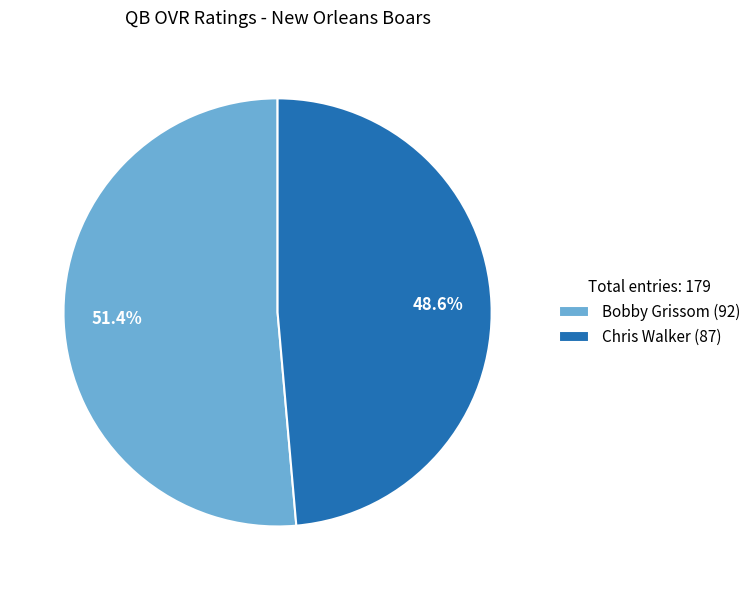

True or false: Chris Walker accounts for 60% of the total.

False